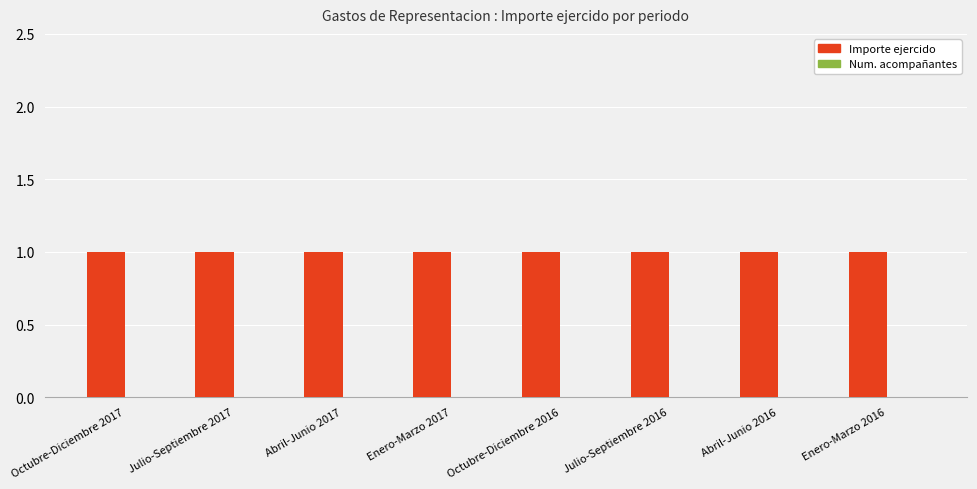

Which series has the largest range (max minus min)?

Importe ejercido (col_24)